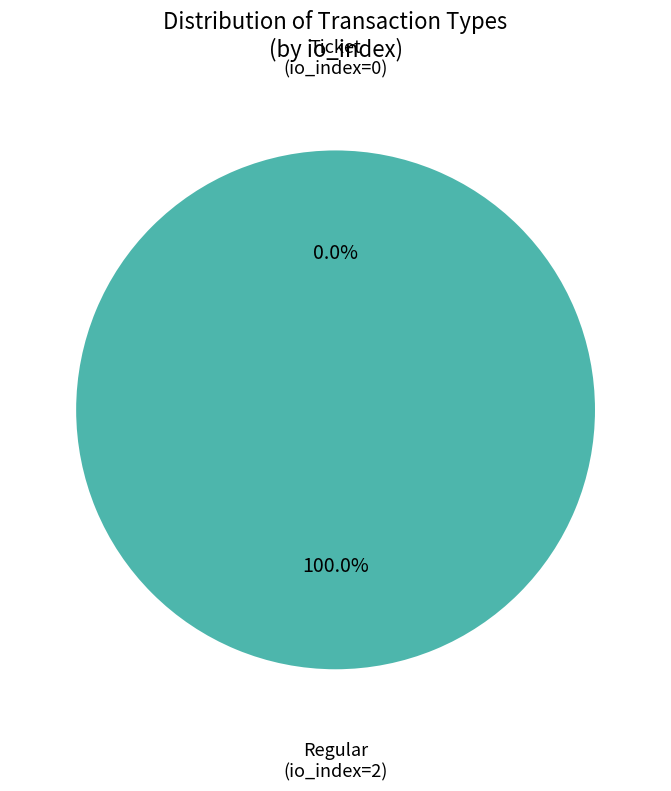

To the nearest percent, what is the average slice percentage?

50%